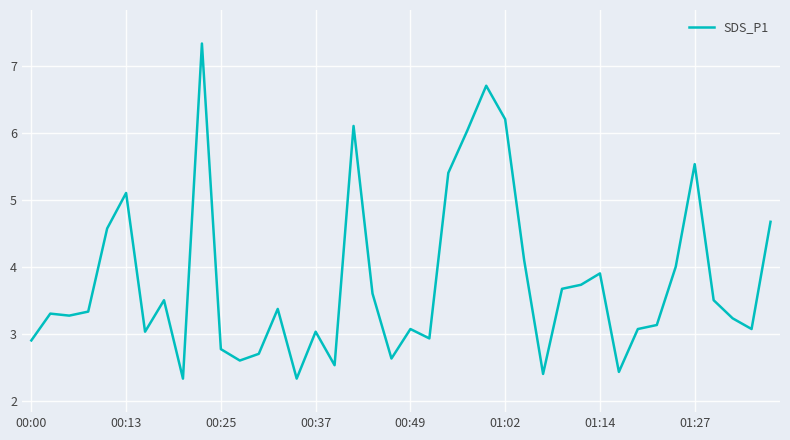

What is the smallest value displayed?

2.3